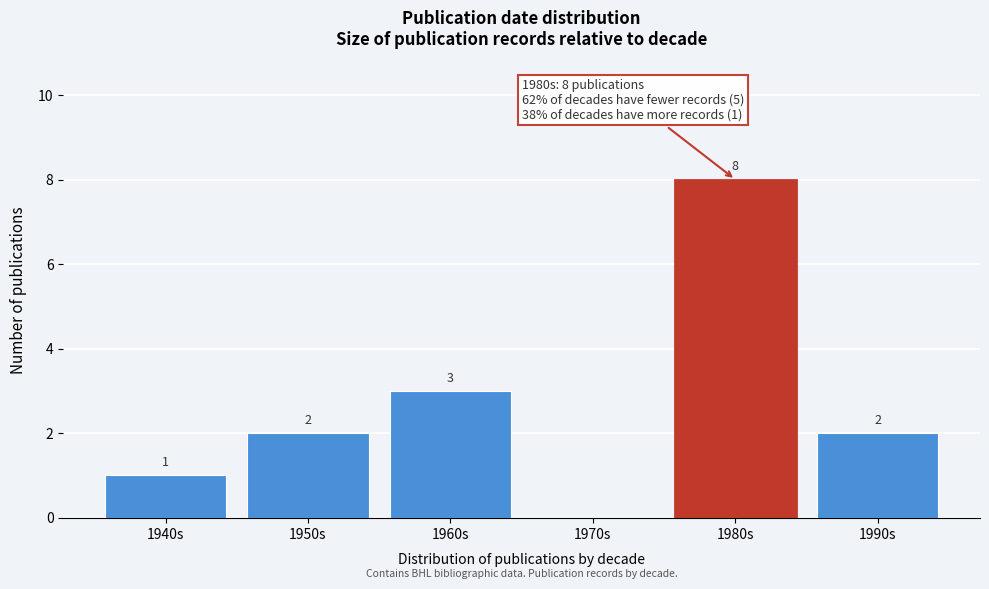

Reading left to right, extract all data points from this chart.

1940s=1	1950s=2	1960s=3	1970s=0	1980s=8	1990s=2